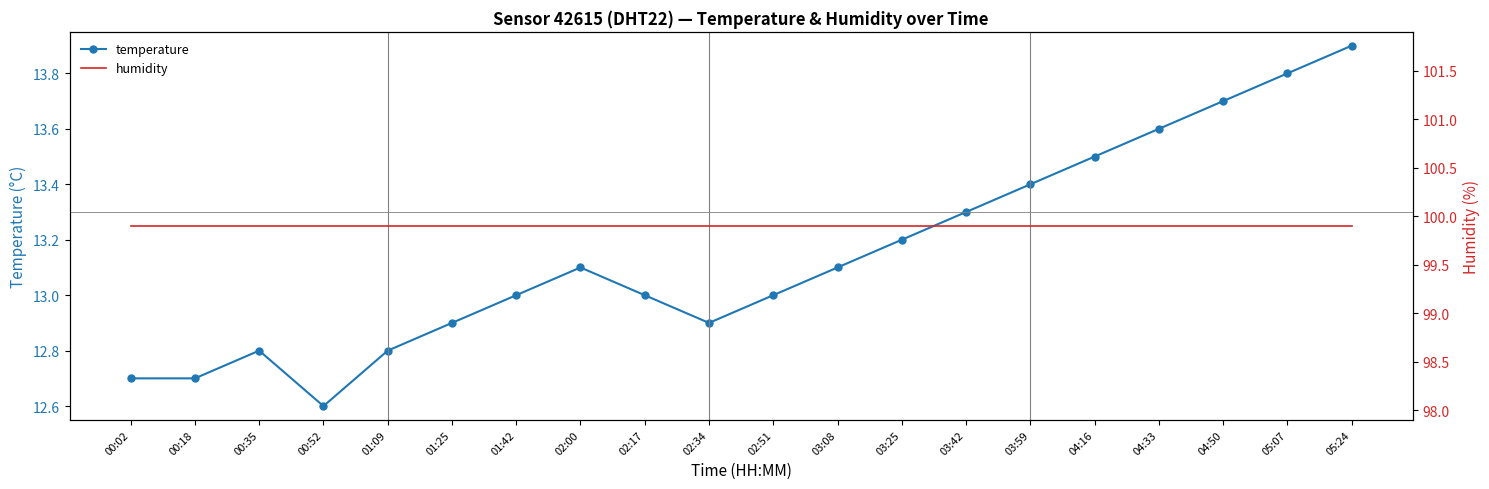

What is the average value of the temperature series?

13.2